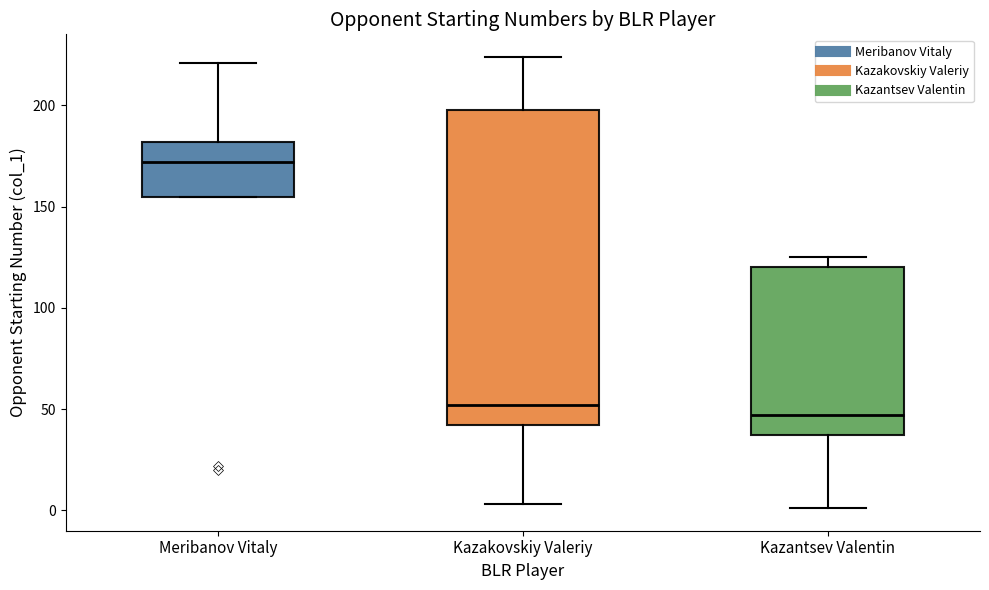

Which box has the highest median line?

Meribanov Vitaly